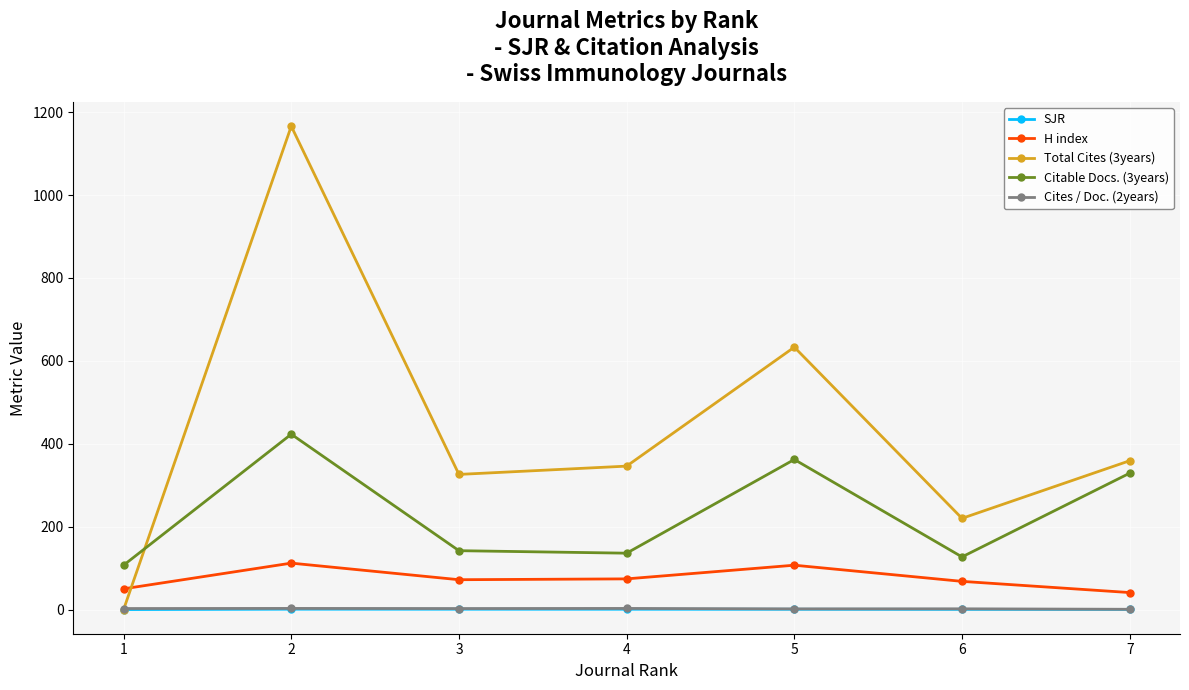

What is the total value across all series at 6?

417.2